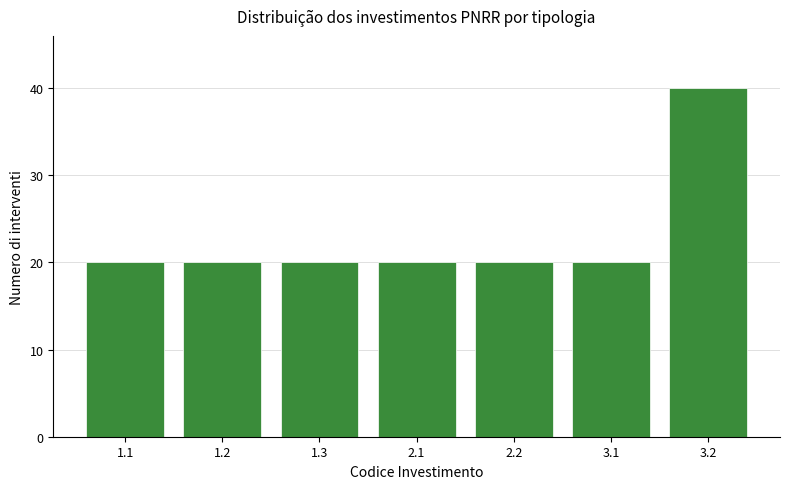

Reading left to right, extract all data points from this chart.

1.1=20	1.2=20	1.3=20	2.1=20	2.2=20	3.1=20	3.2=40